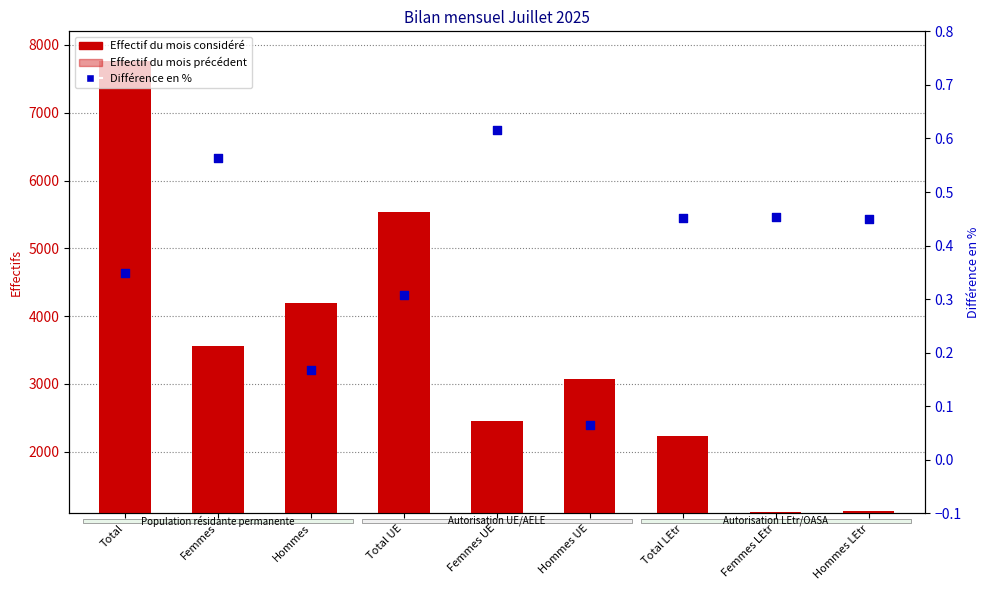

Is the value of Effectif du mois considéré at Total greater than the value of Effectif du mois précédent at Femmes UE?

Yes